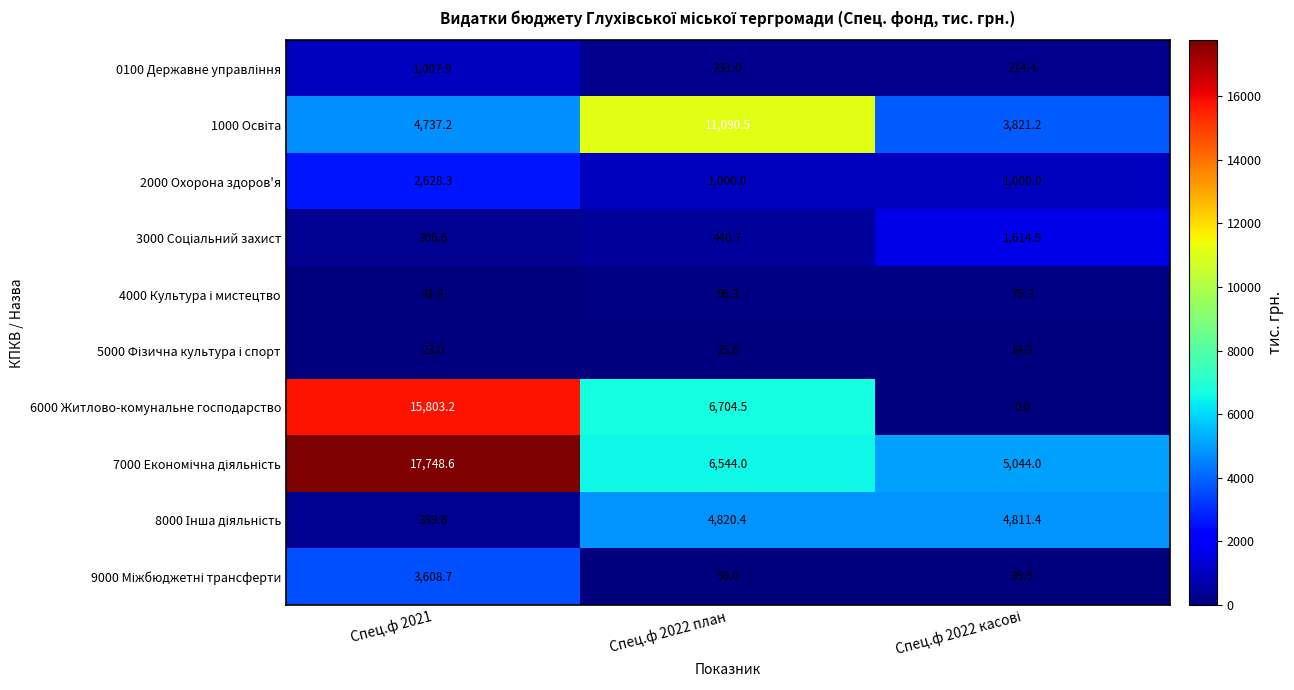

What is the total value across all series at Спец.ф 2022 план?

31003.0